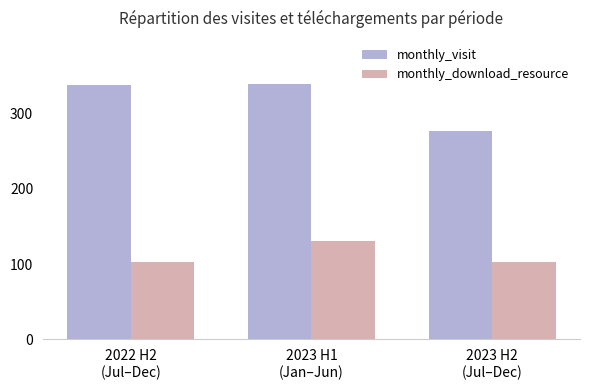

How many bars are there in each group?

2